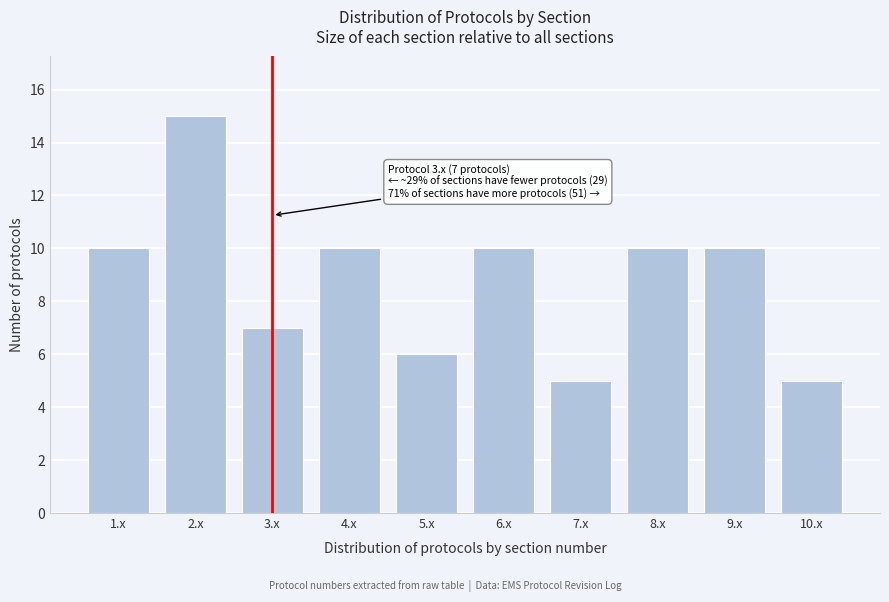

Reading left to right, transcribe all the data shown in this chart.

10	15	7	10	6	10	5	10	10	5